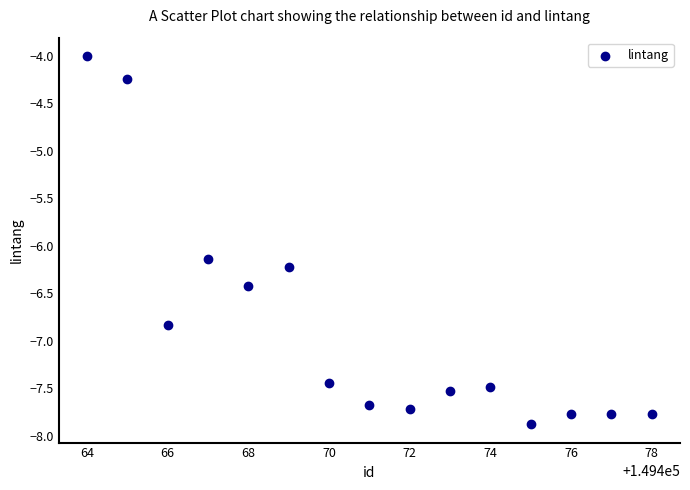

What is the range of X values (max minus min)?

14.0